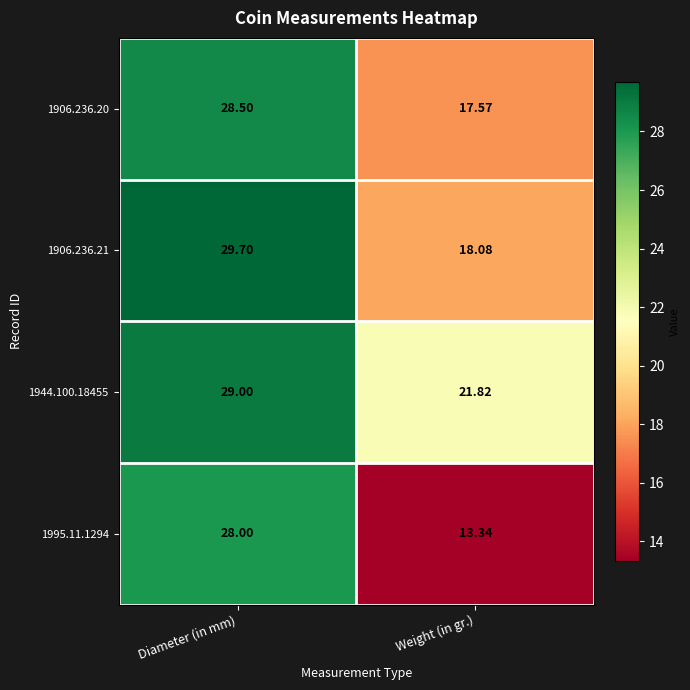

Where is 1906.236.21 nearest to the value 23?

Weight (in gr.)